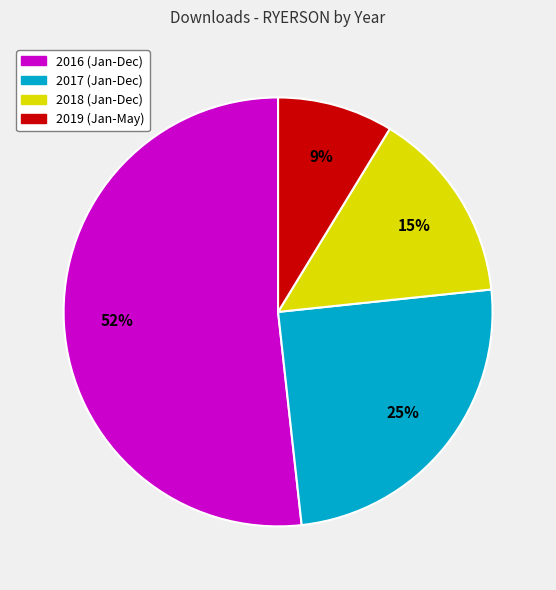

Does any single category account for the majority?

Yes